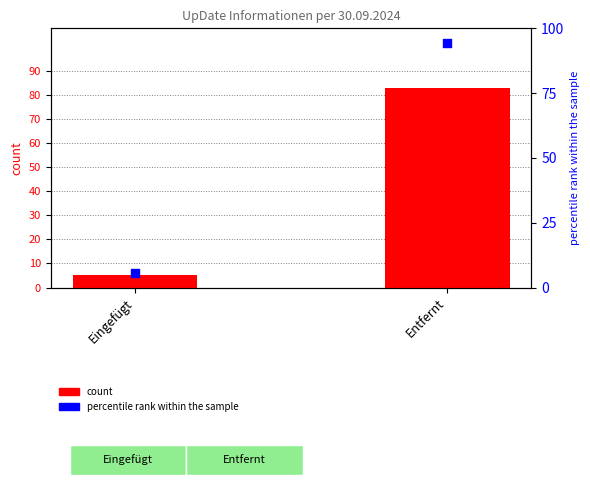

What is the total value across all series at Entfernt?

177.3